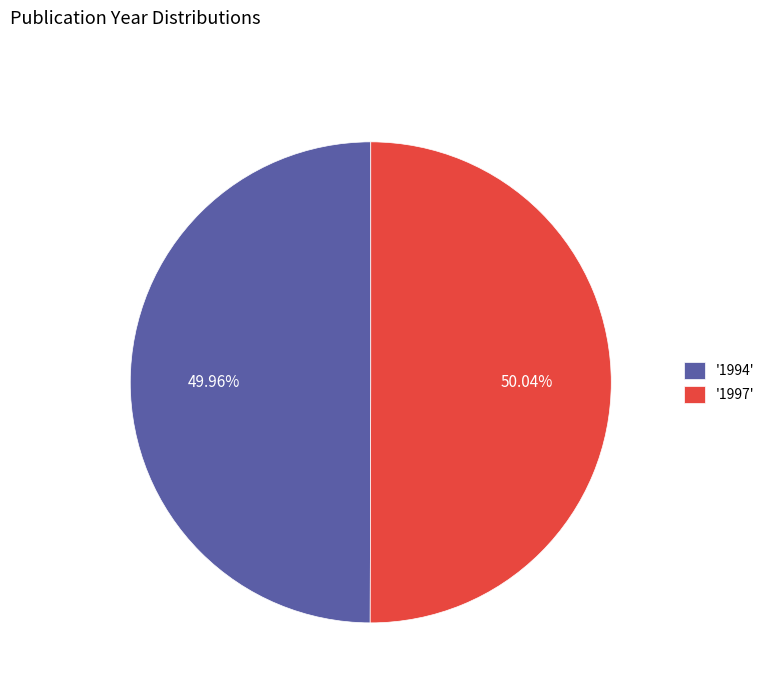

Approximately how many times larger is the value at '1994' compared to '1997'?

1.0